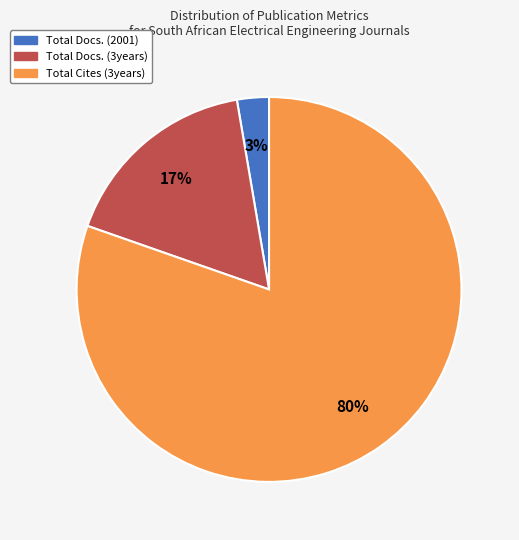

Do Total Docs. (2001) and Total Cites (3years) together represent more than half of the pie?

Yes